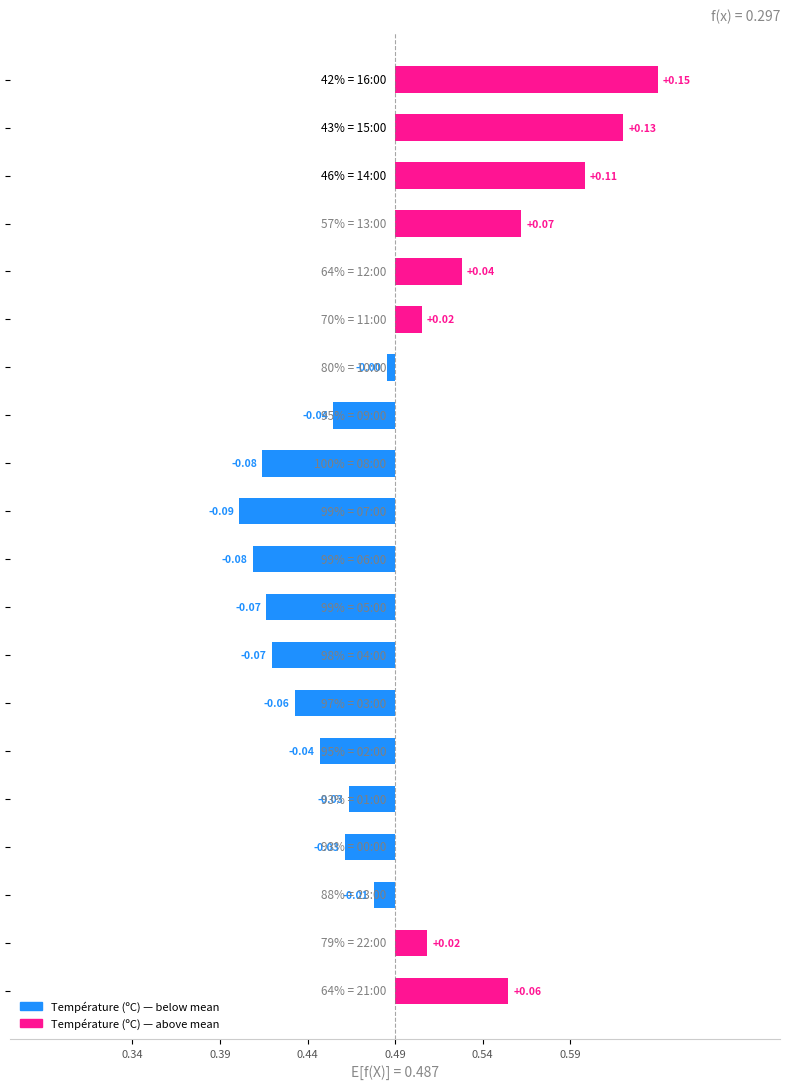

True or false: the data shows -0.0 at 10:00.

True